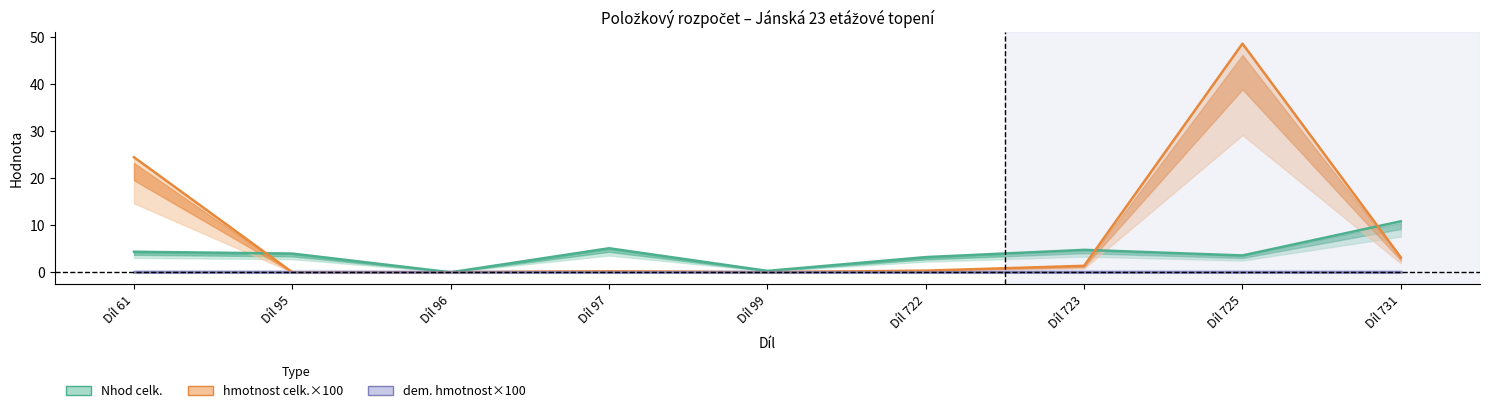

Reading left to right, transcribe all the data shown in this chart.

Nhod celk.: 4.4	4.0	0.0	5.1	0.3	3.2	4.8	3.6	10.8
hmotnost celk.×100: 24.5	0.0	0.0	0.2	0.0	0.4	1.4	48.6	3.2
dem. hmotnost×100: 0.0	0.0	0.0	0.0	0.0	0.0	0.0	0.0	0.0